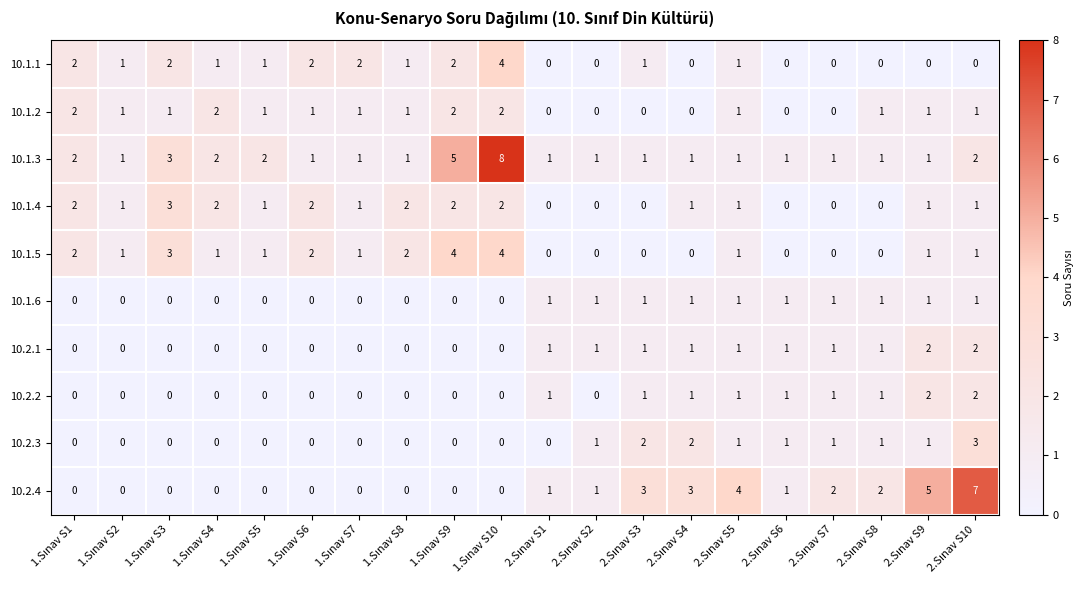

What is the sum of all 10.1.4 values?

22